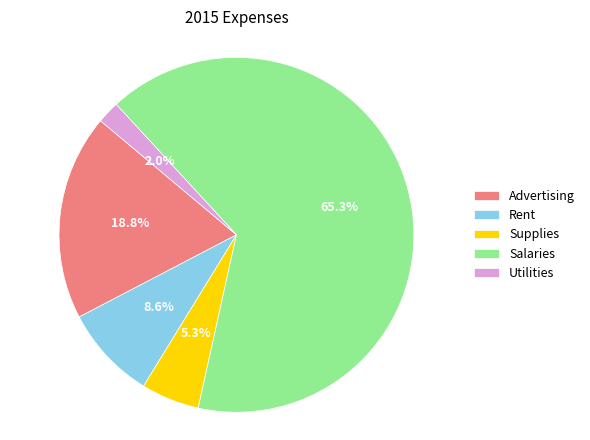

To the nearest percent, what is the difference between the largest and smallest slice percentages?

63%